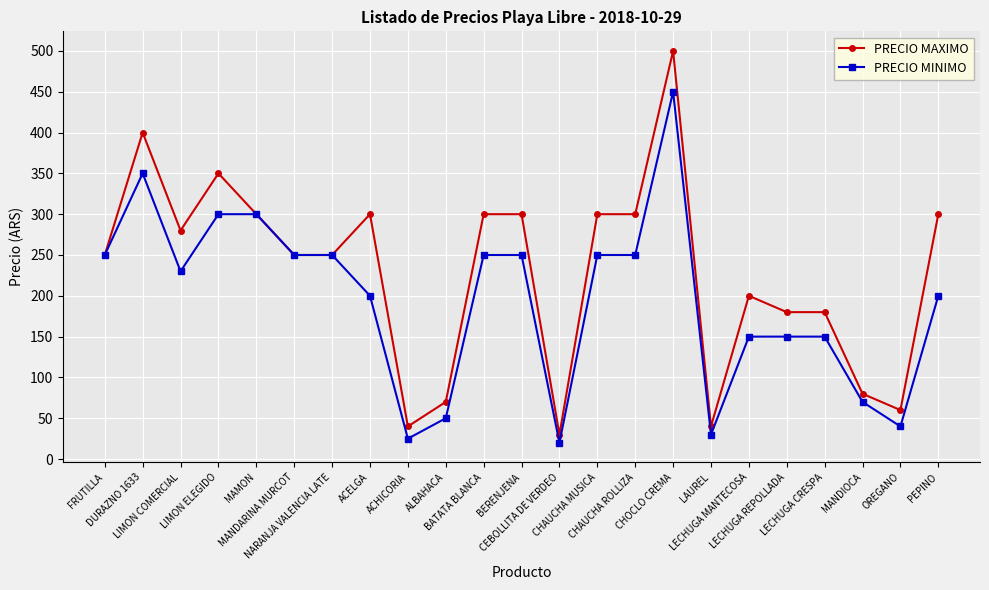

Rank the series by their maximum value, from highest to lowest.

PRECIO MAXIMO, PRECIO MINIMO